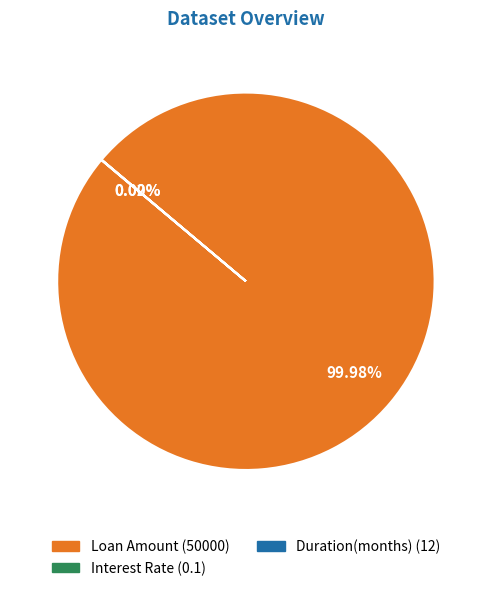

Is Loan Amount the majority of the pie?

Yes